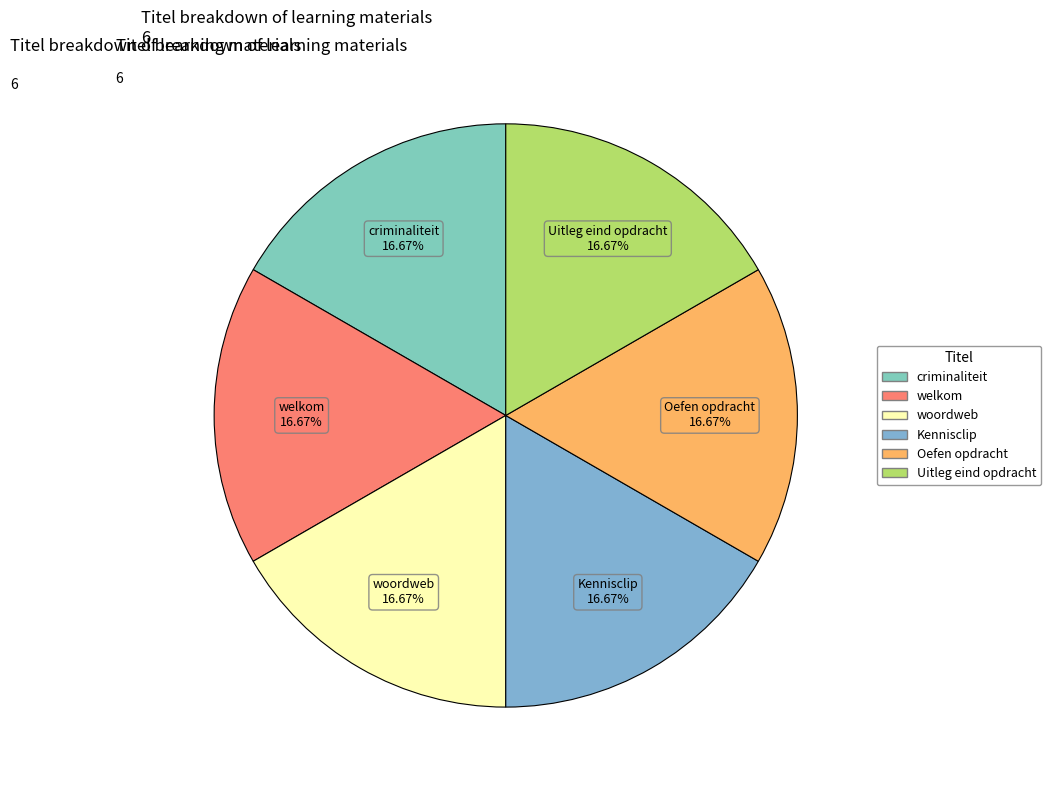

How many slices are in this pie chart?

6